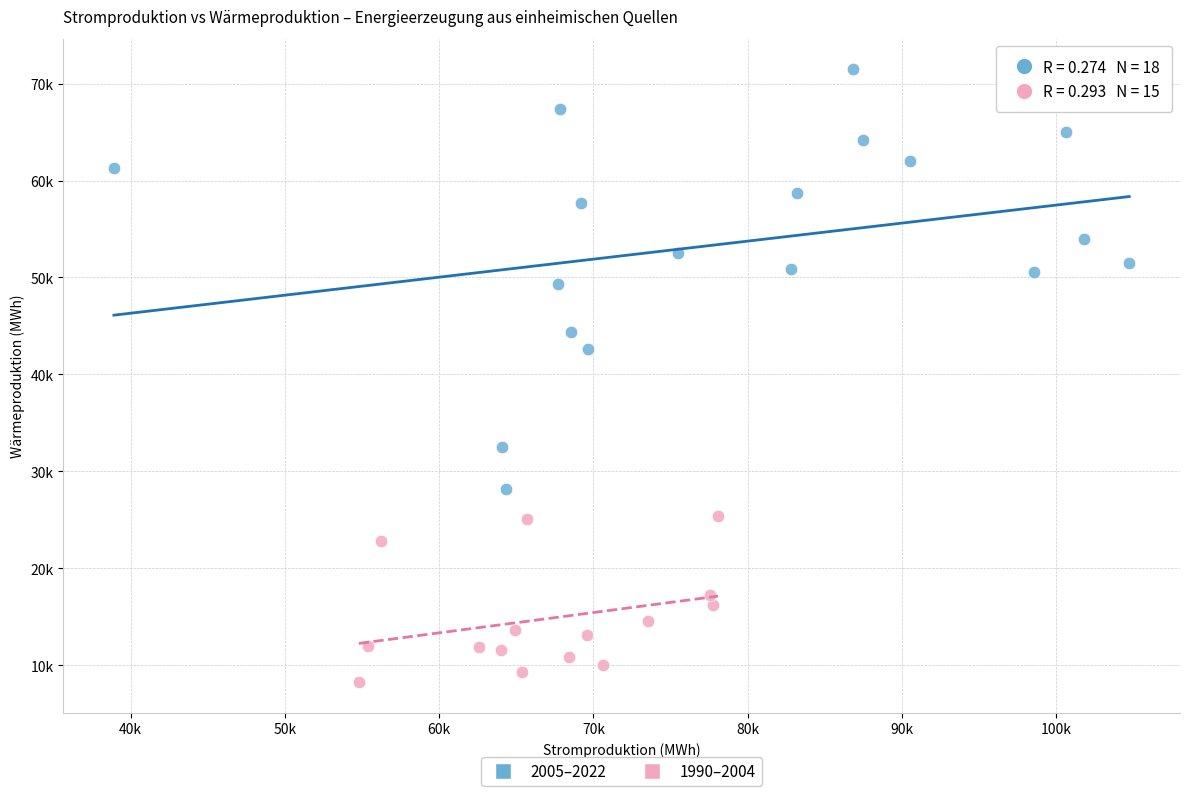

What are all the series names shown in the legend?

2005–2022, 1990–2004